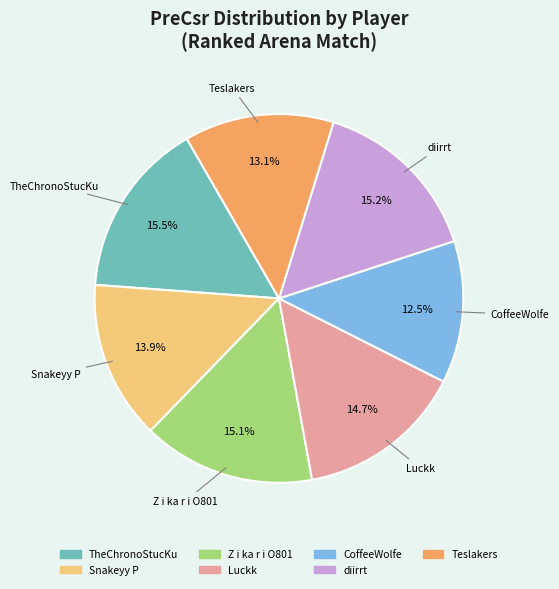

How many segments does this pie chart have?

7